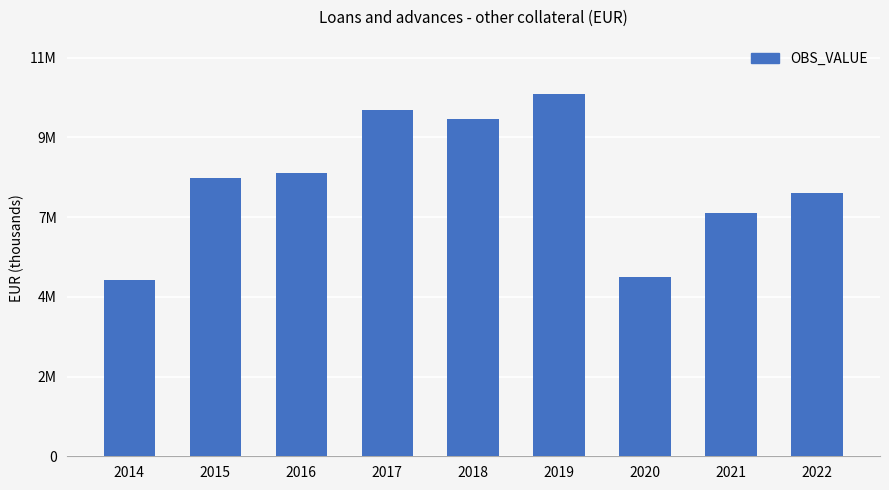

Is it true that the value at 2021 is 12025579.3?

False